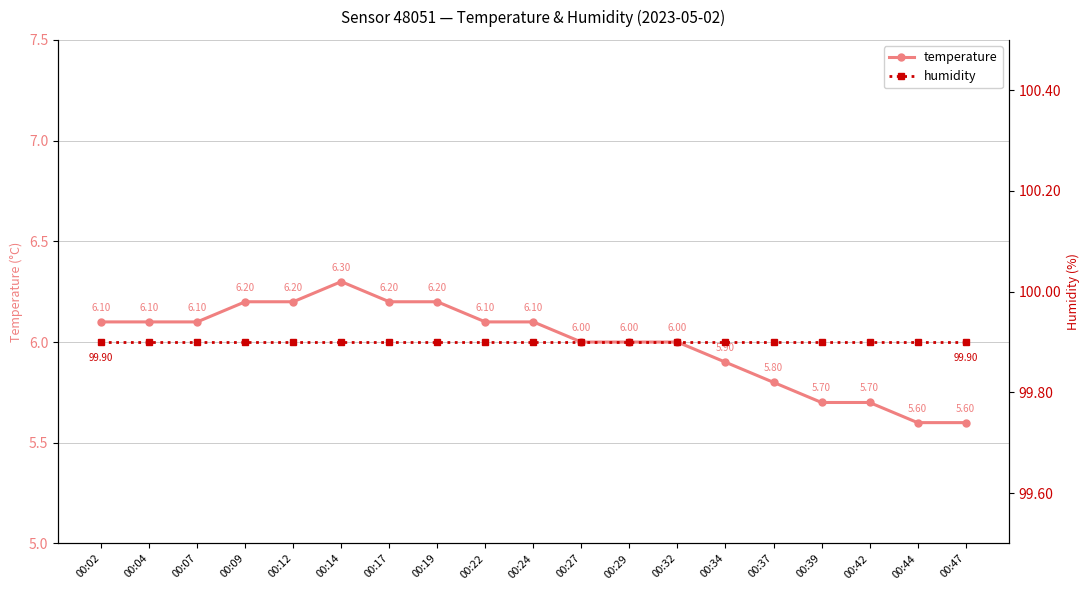

Reading left to right, list all the values displayed in this chart.

temperature: 6.1	6.1	6.1	6.2	6.2	6.3	6.2	6.2	6.1	6.1	6.0	6.0	6.0	5.9	5.8	5.7	5.7	5.6	5.6
humidity: 99.9	99.9	99.9	99.9	99.9	99.9	99.9	99.9	99.9	99.9	99.9	99.9	99.9	99.9	99.9	99.9	99.9	99.9	99.9